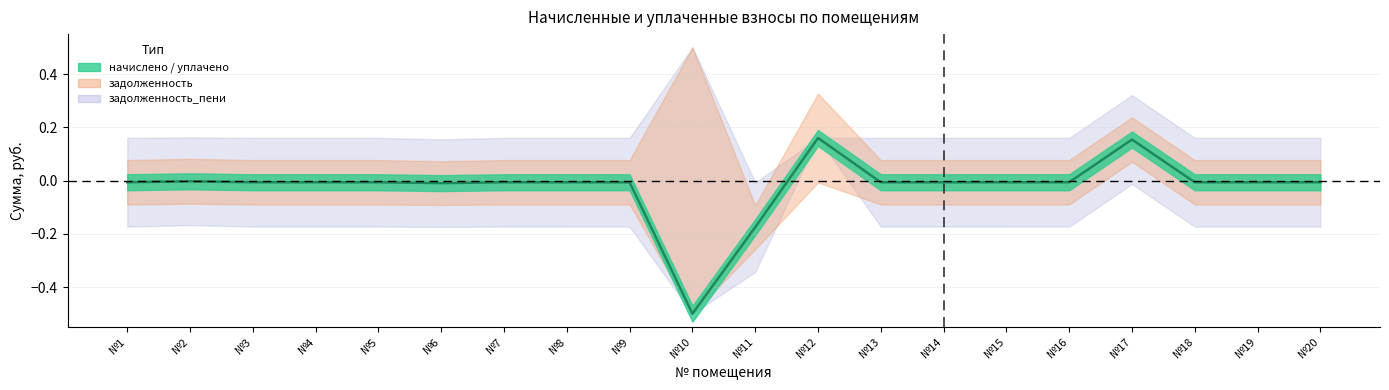

Where is the first local maximum?

№2